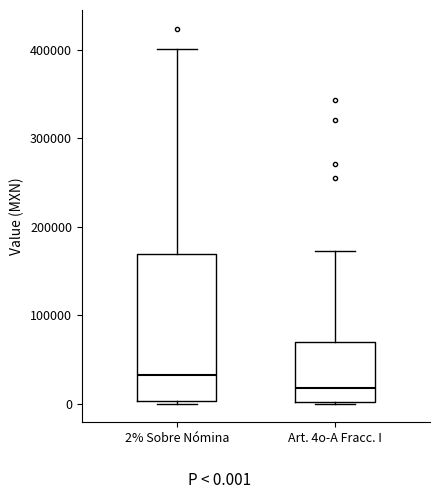

Which box has the lowest median line?

Art. 4o-A Fracc. I